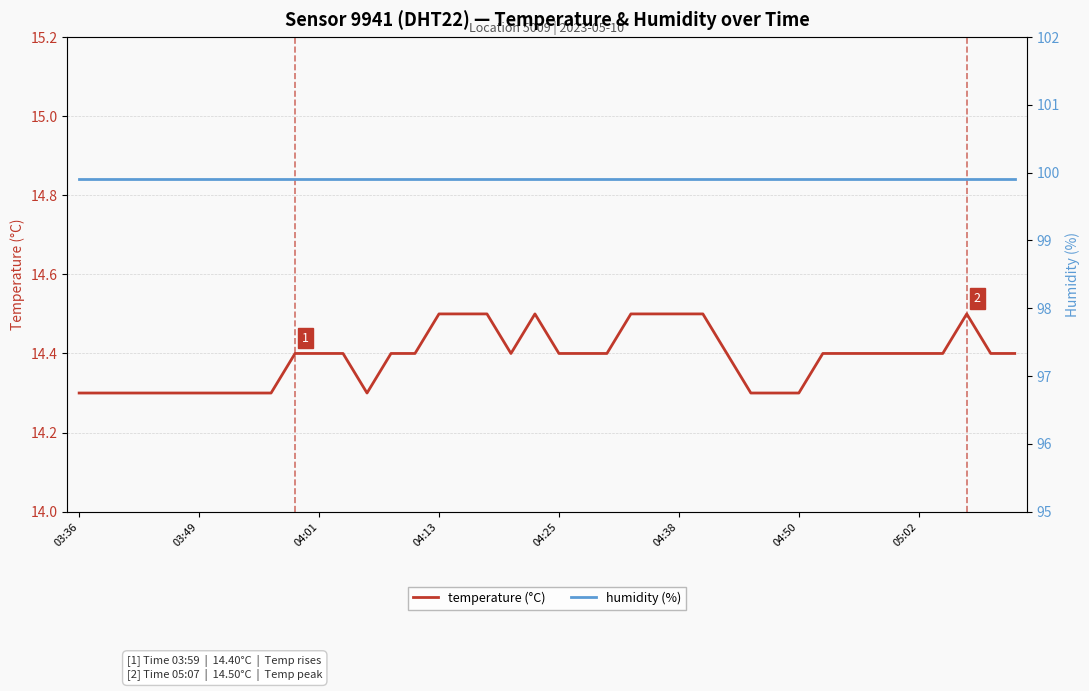

True or false: temperature (°C) has a value of 14.5 at 04:13.

True